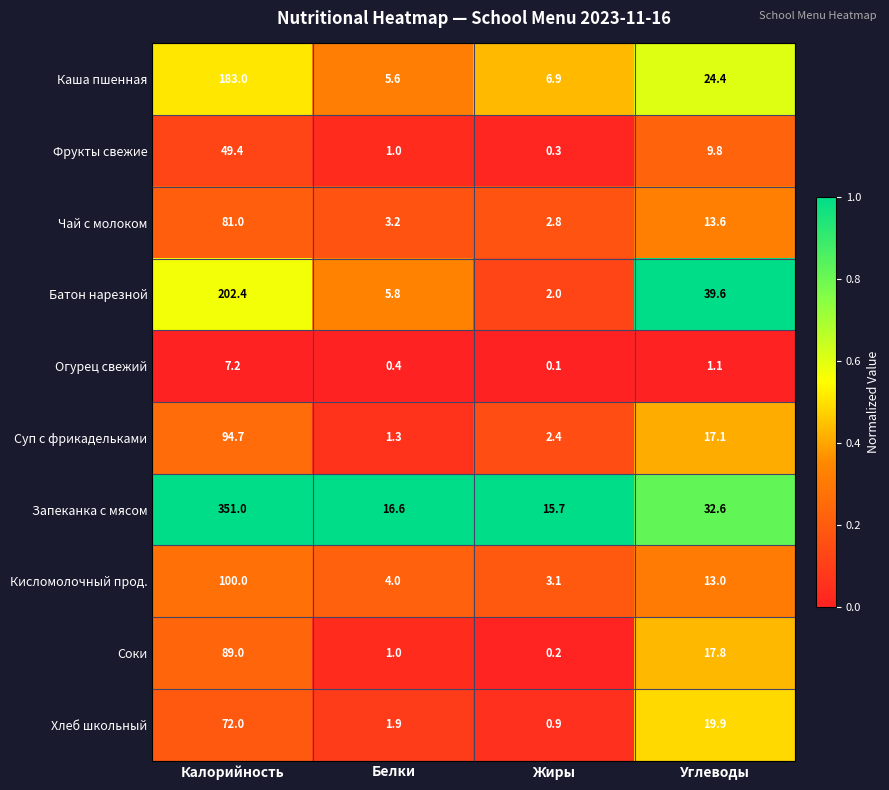

Which series changed the most between Жиры and Углеводы?

Батон нарезной